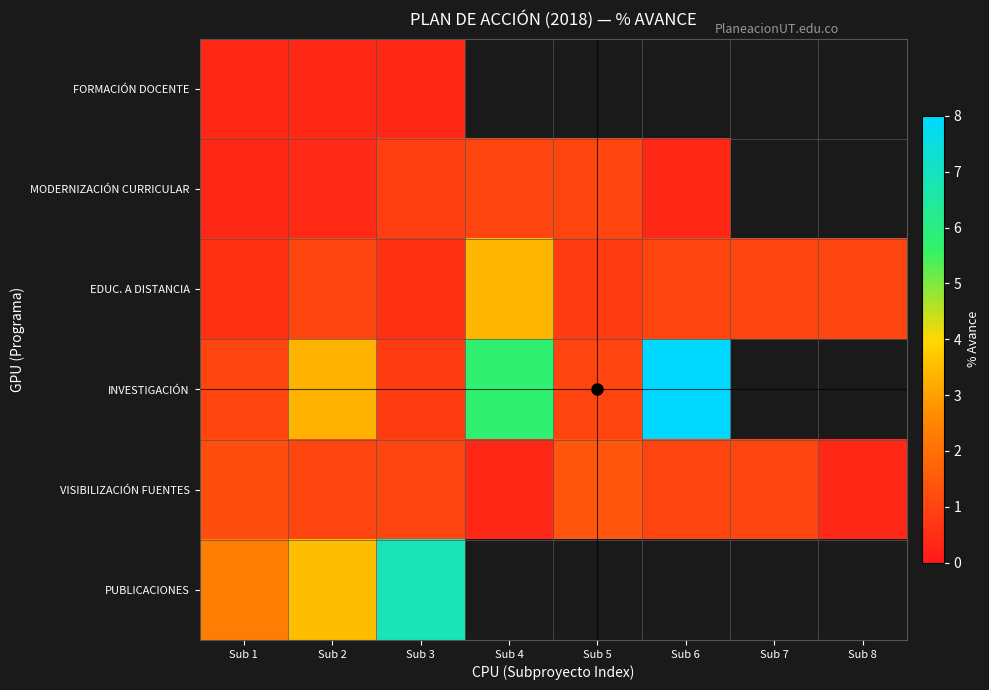

True or false: EDUC. A DISTANCIA has a value of 1.0 at Sub 2.

True